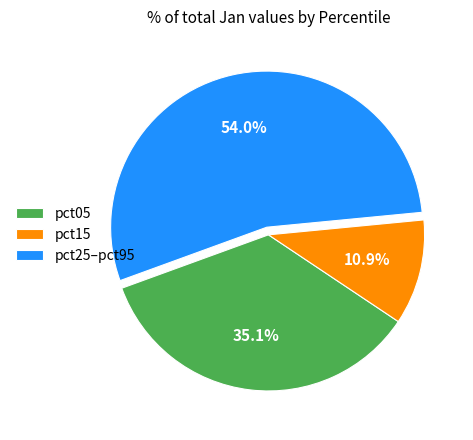

How much of the chart is everything except pct15?

89.1%